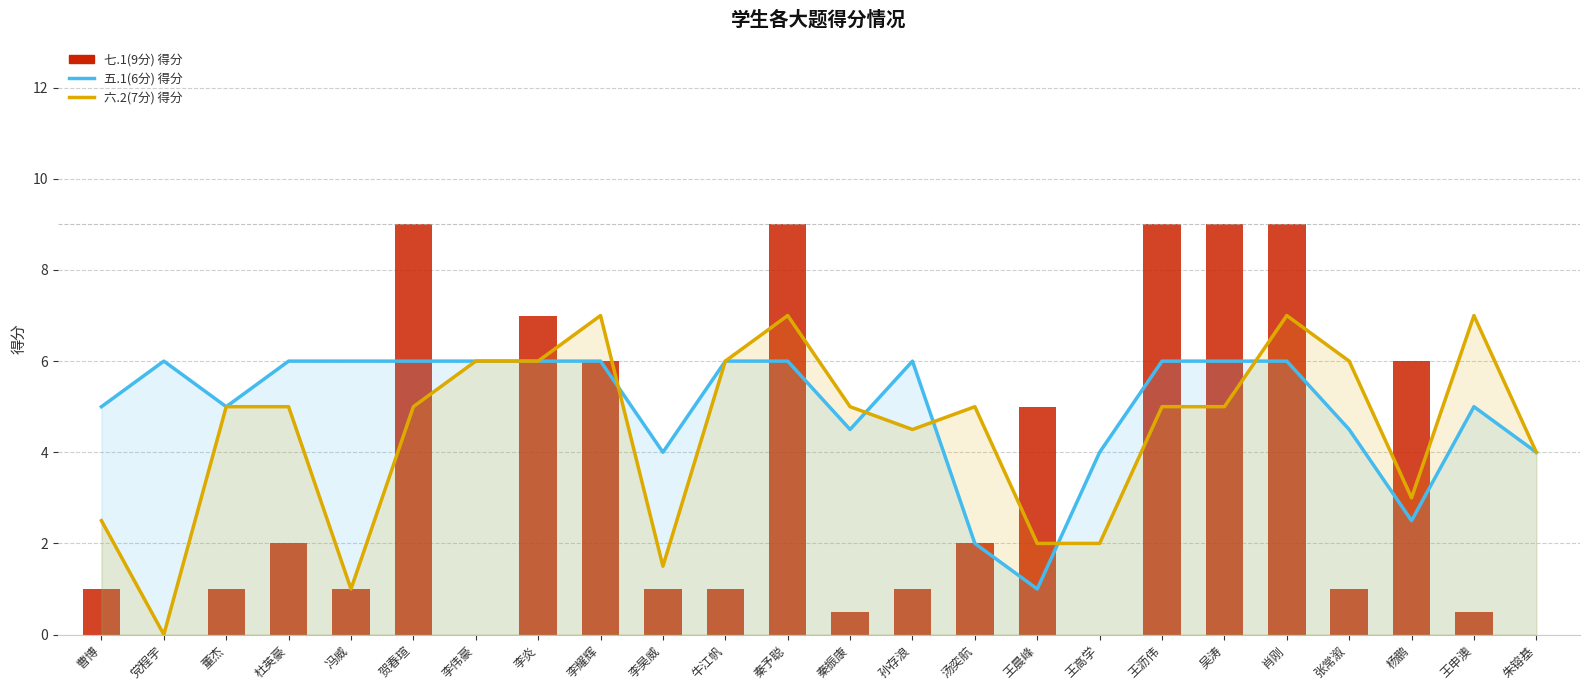

How many values in 七.1(9分) are above zero?

20